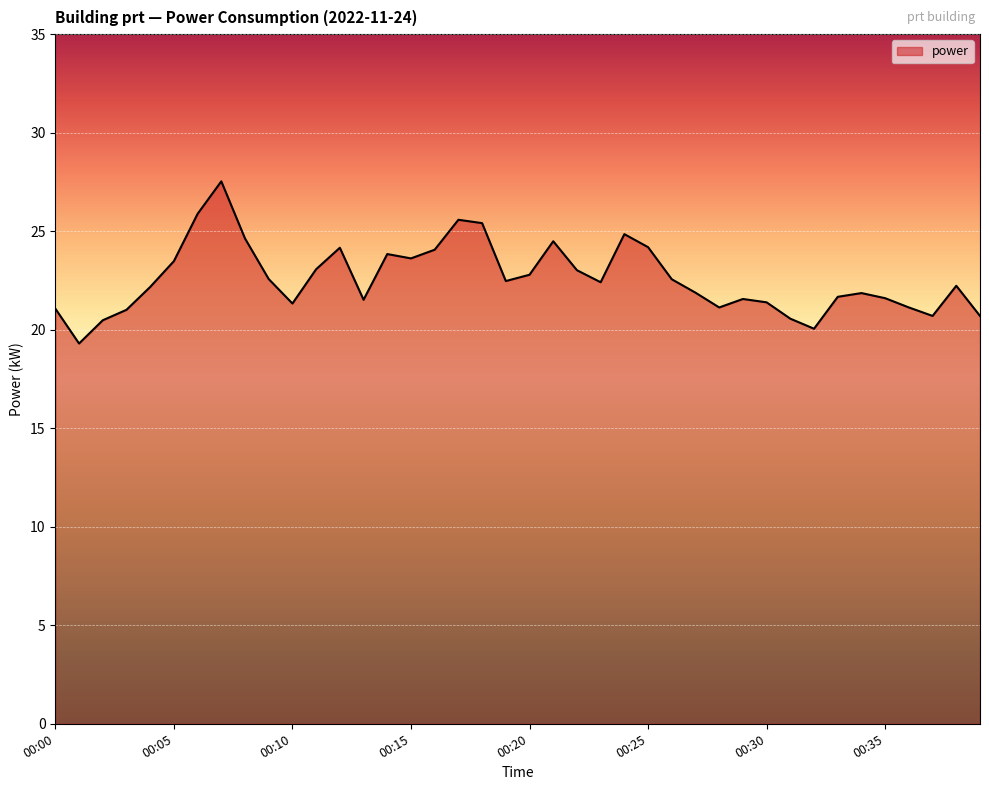

What is the maximum value shown in the chart?

27.5